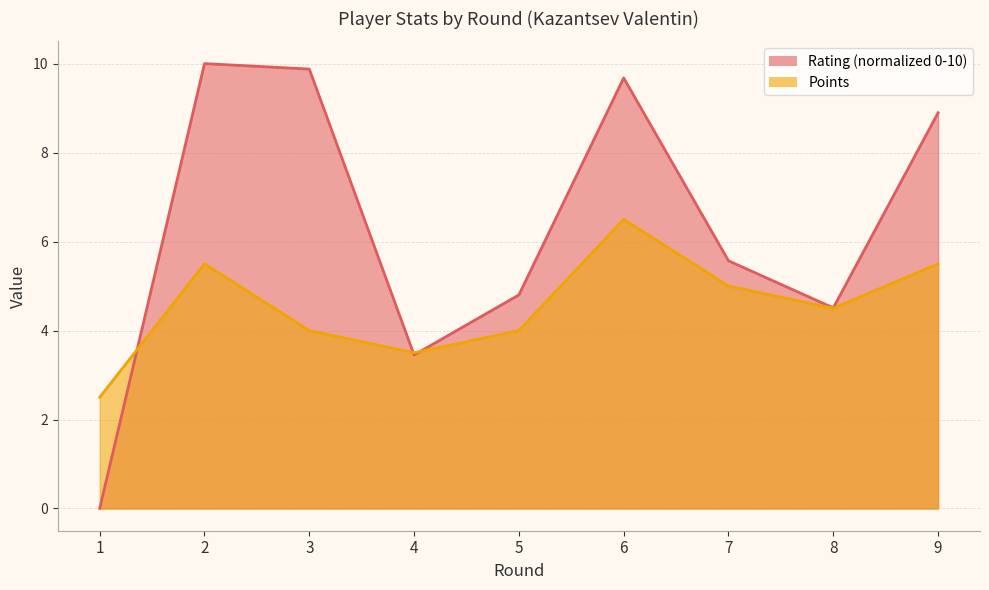

Which category has the highest value in the Rating series?

2